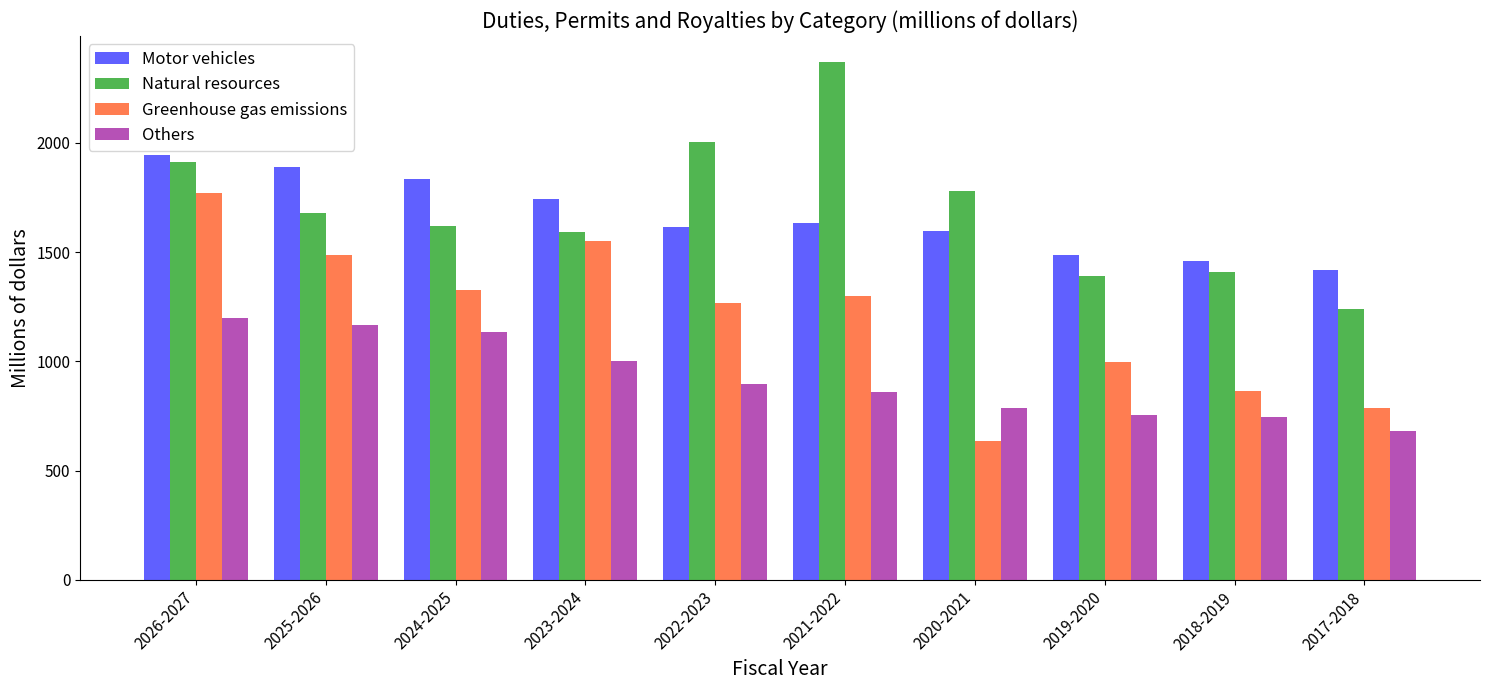

Where is Greenhouse gas emissions nearest to the value 1204?

2022-2023